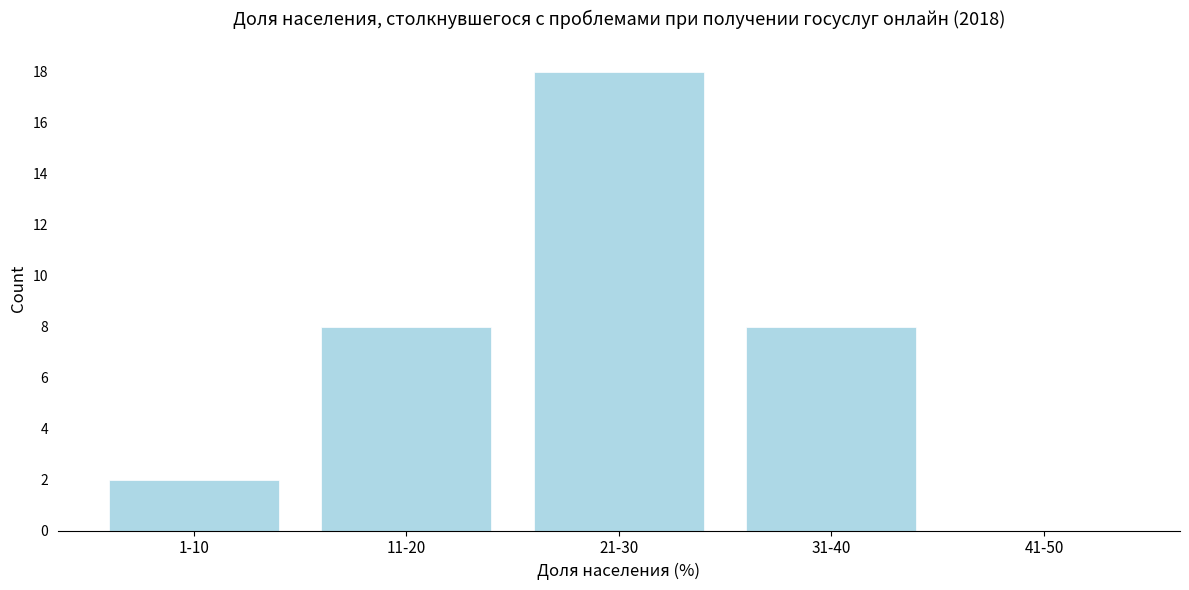

Reading left to right, transcribe all the data shown in this chart.

1-10=2	11-20=8	21-30=18	31-40=8	41-50=0